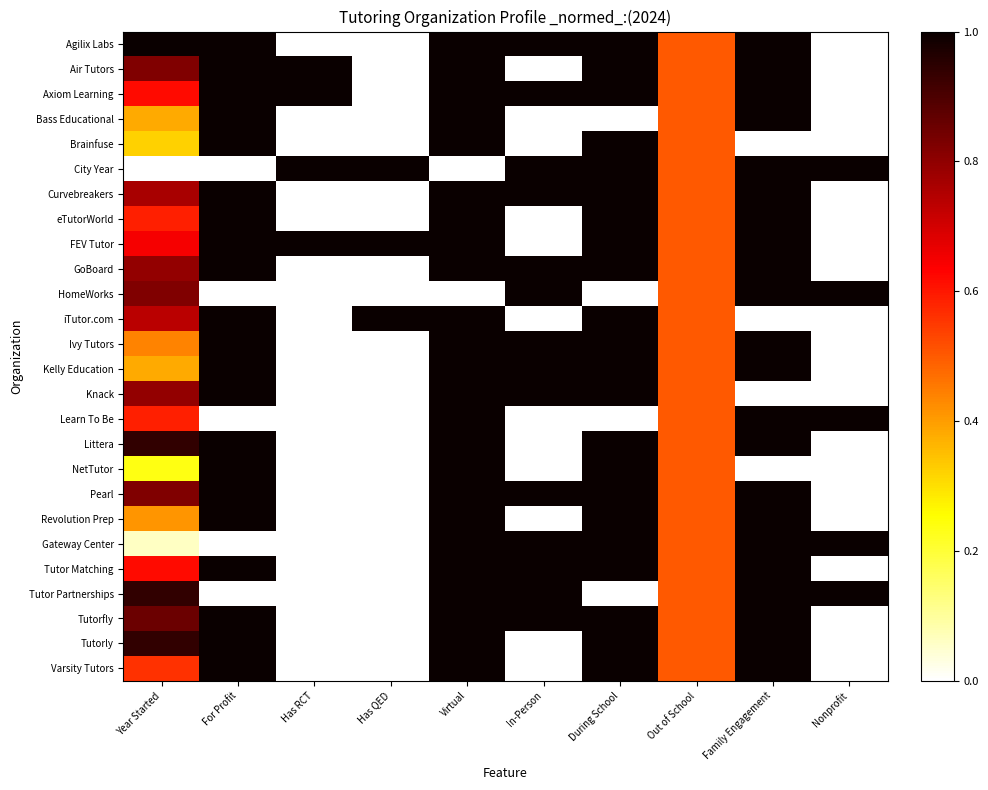

At how many categories does at least one series exceed 0?

10